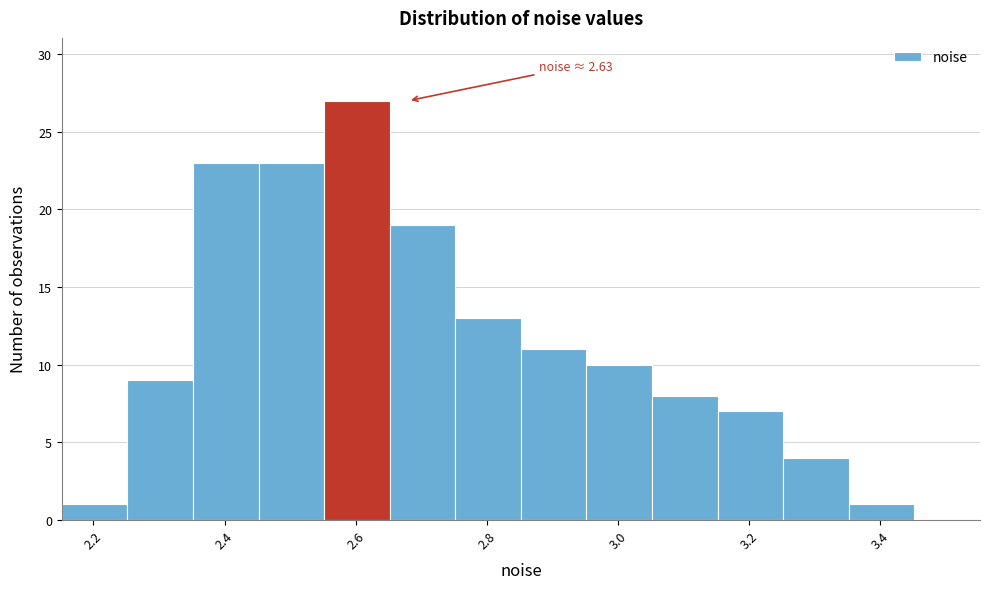

Over which range of the x-axis is the bar tallest?

2.56 to 2.66